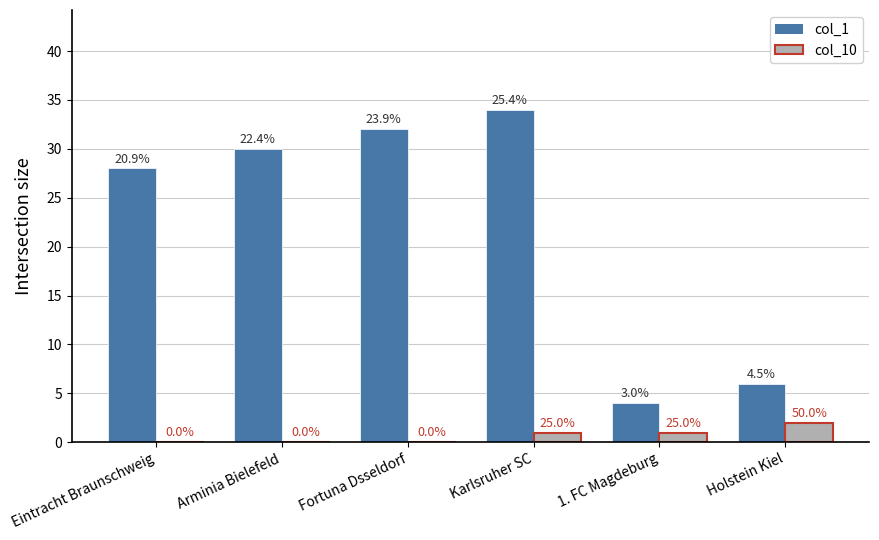

Read the col_10 value at 1. FC Magdeburg.

1